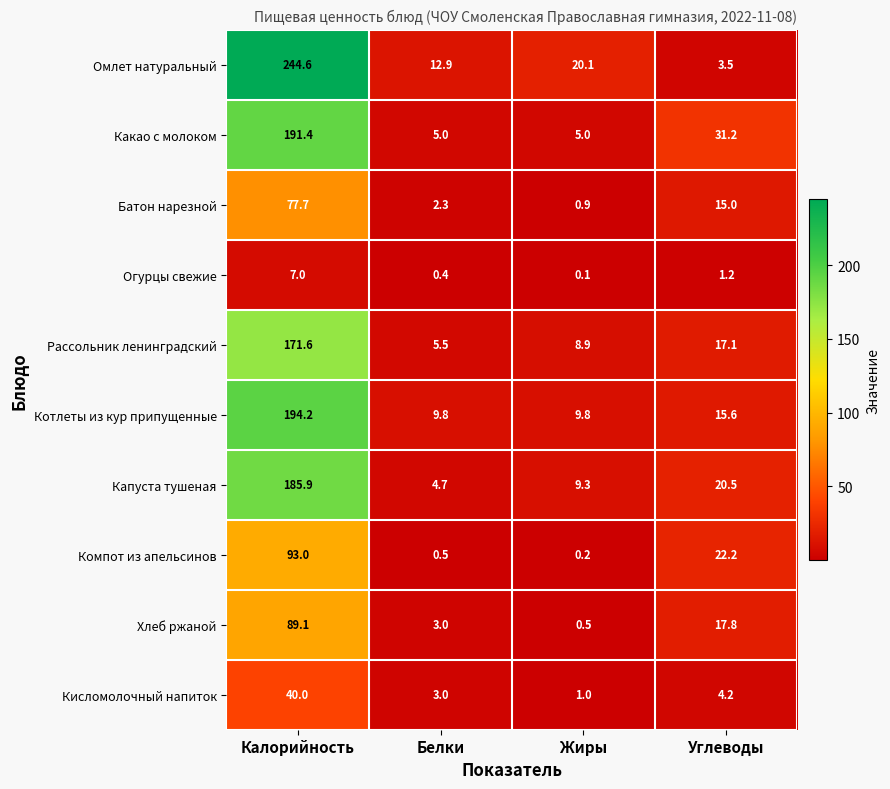

What is the sum of the Огурцы свежие values at Белки and Жиры?

0.5